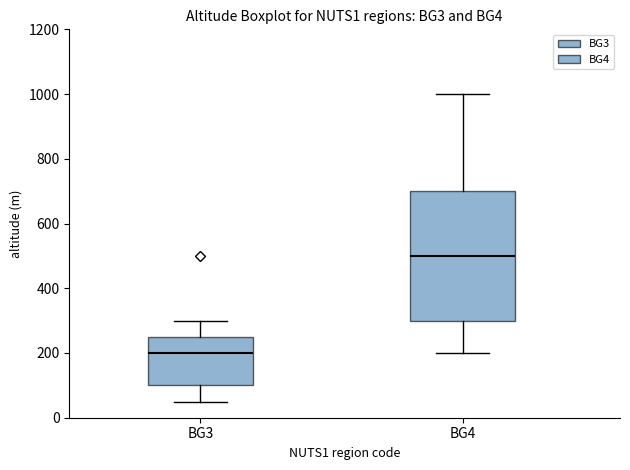

Reading left to right, transcribe this box plot: for each box, give where its median line is, the range the box spans, and where its two whiskers end, as read against the y-axis. The values are not printed on the chart, so give them approximately, as read against the axis.

BG3: median 200, box 100 to 260, whiskers 60 to 300
BG4: median 500, box 300 to 700, whiskers 200 to 1000